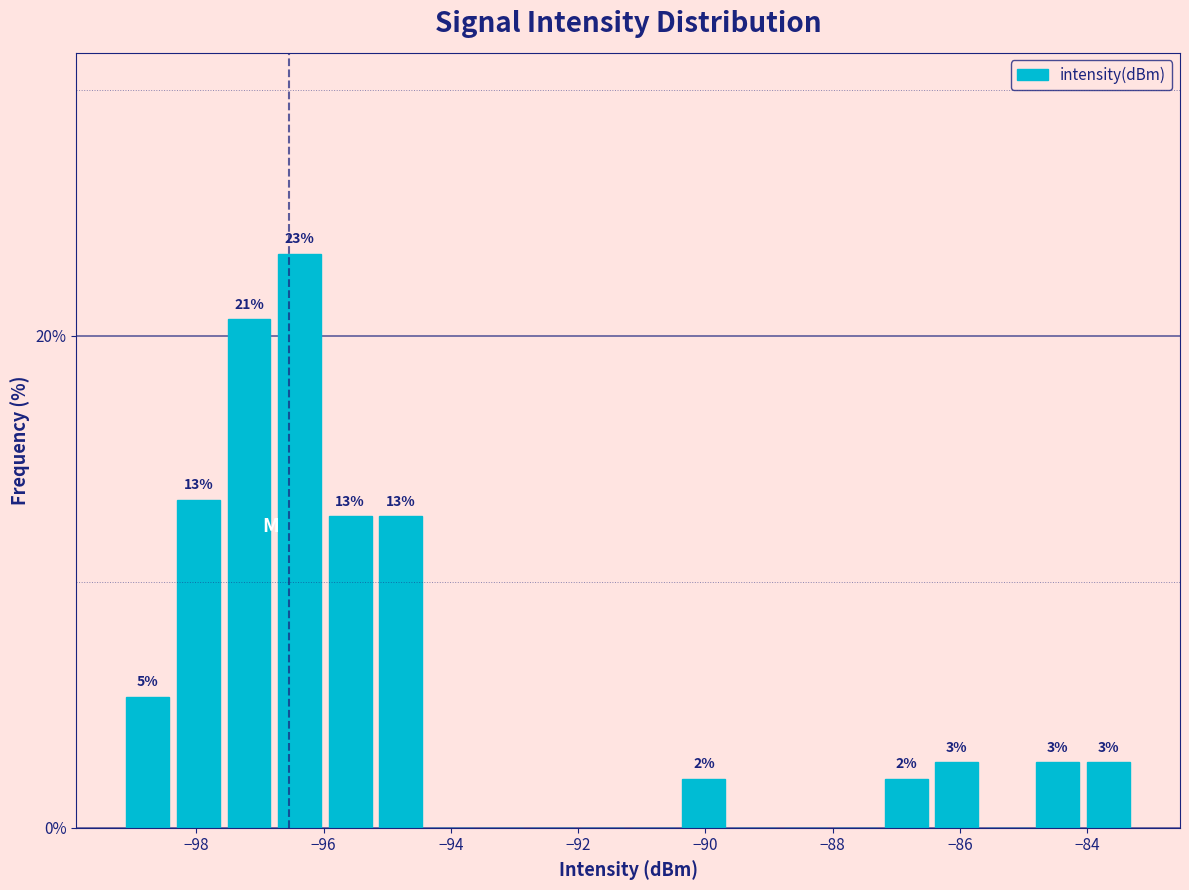

Around what value on the x-axis is the tallest bar? Give the approximate position of its centre, as read against the axis.

-96.4